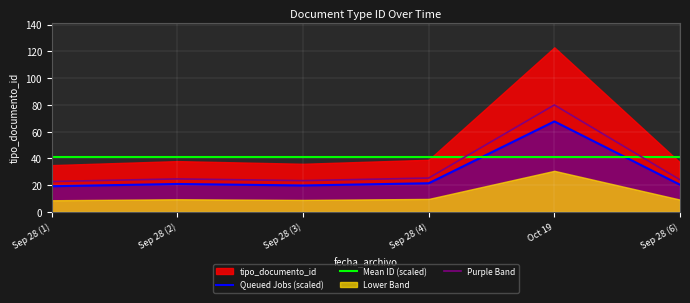

True or false: Purple Band has a value of 34.4 at Sep 28 (6).

False